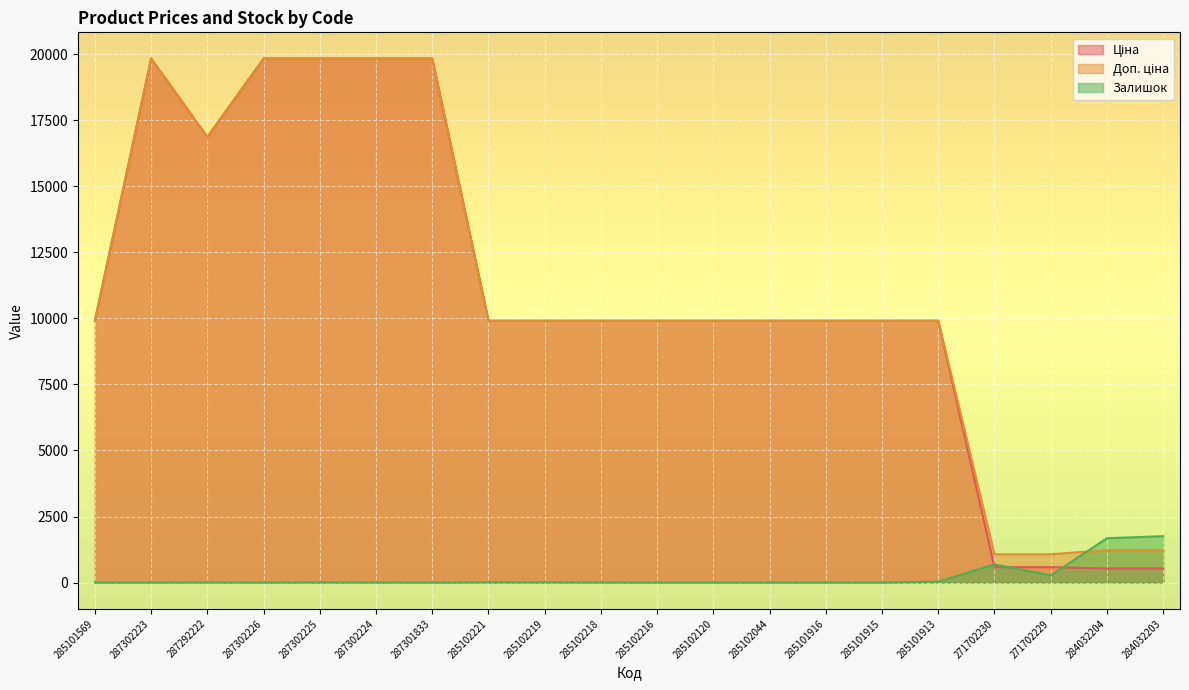

What is the difference between the second highest and second lowest values in the Залишок series?

1680.0